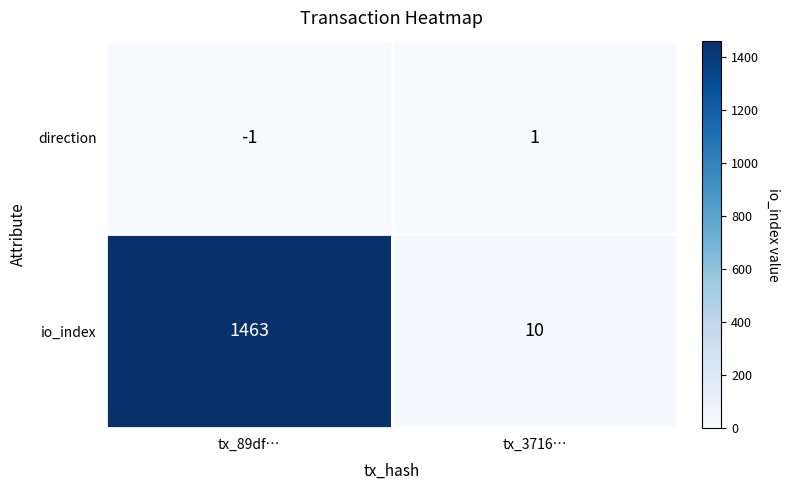

List the series in order of their peak value, lowest first.

direction, io_index